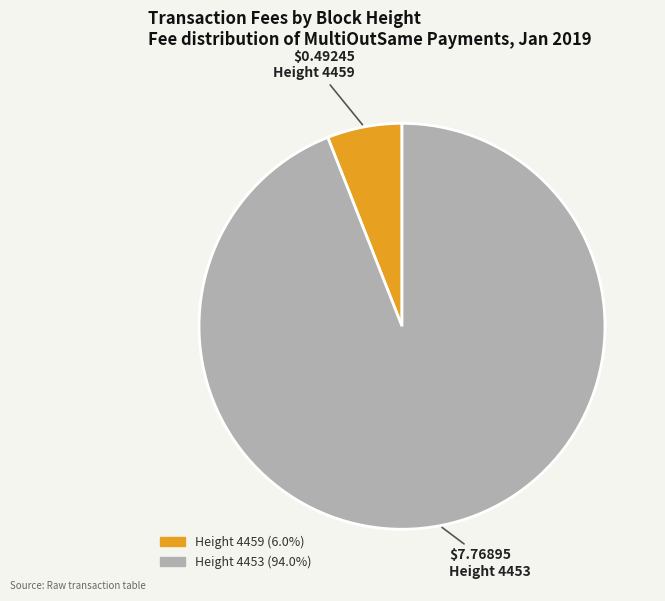

Does any single category account for the majority?

Yes